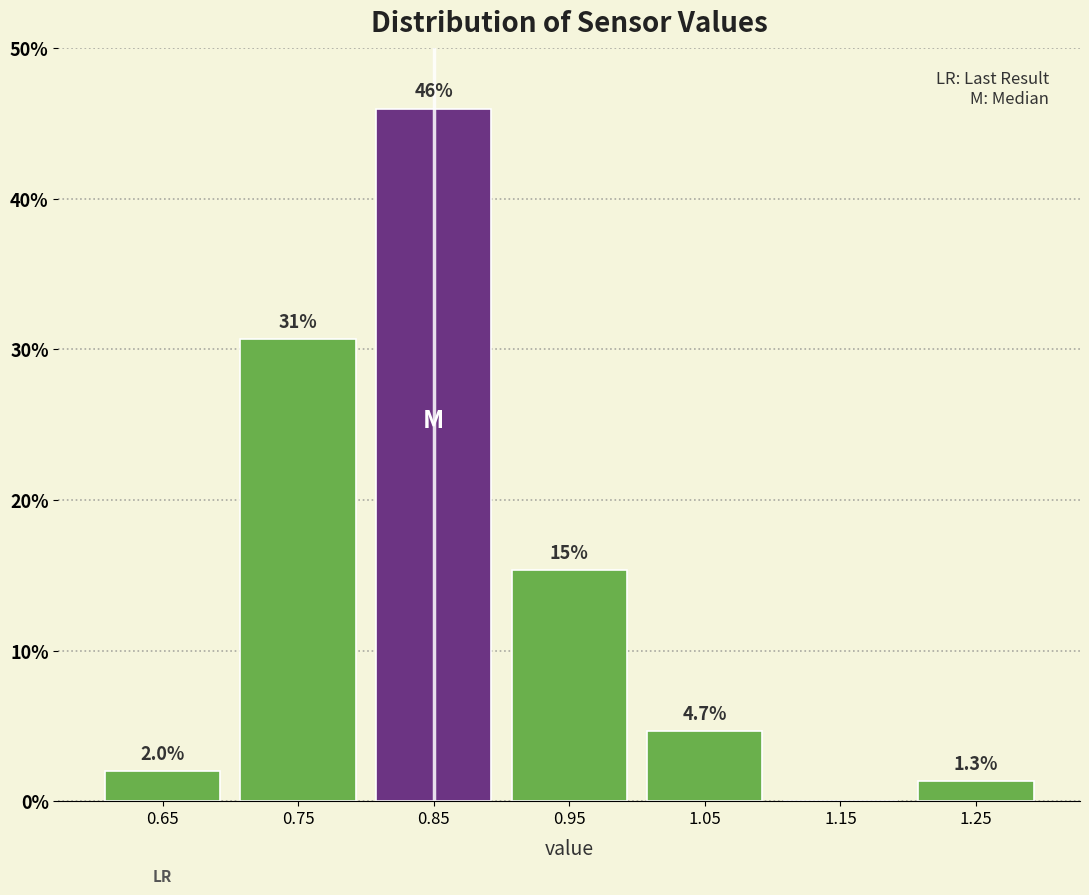

Reading right to left, list all the values displayed in this chart.

1.25=1.3	1.15=0.0	1.05=4.7	0.95=15.3	0.85=46.0	0.75=30.7	0.65=2.0